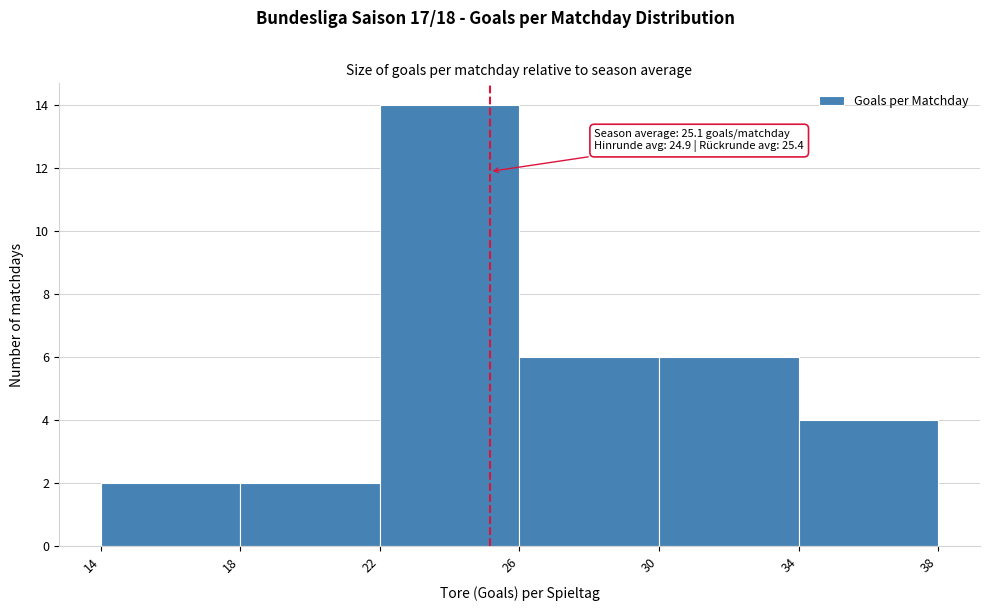

Over which range of the x-axis is the bar tallest?

22 to 26